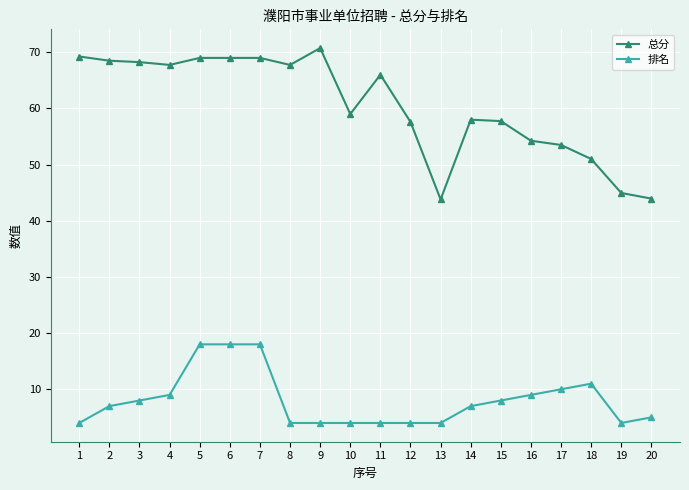

What is the value of the 排名 point at the 16th from the left?

9.0